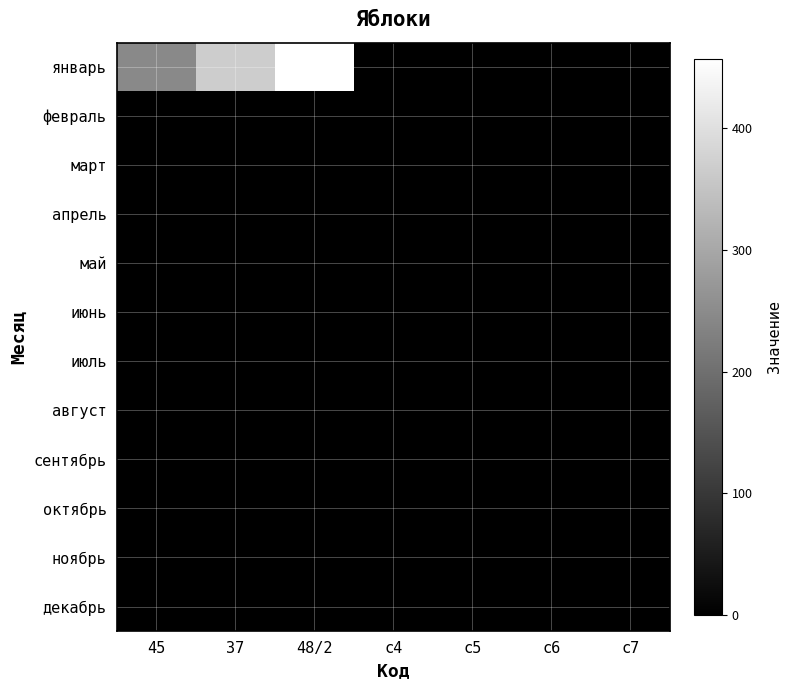

At which category does the chart reach its peak across all series?

48/2